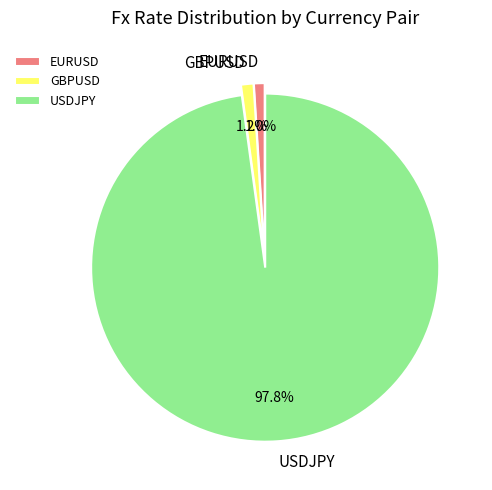

How many slices are in this pie chart?

3